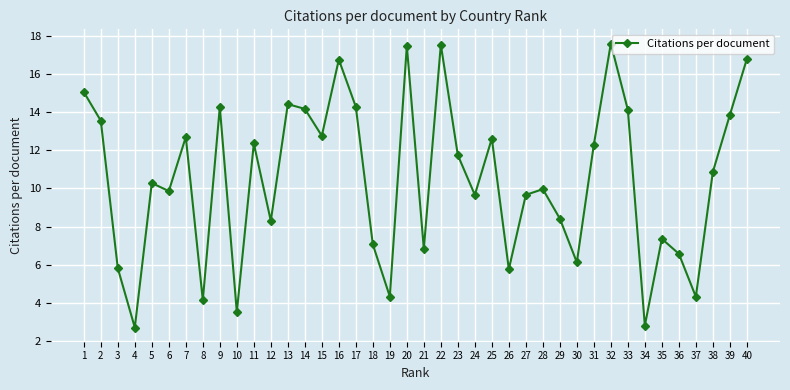

The value at 7 is 17.2. True or false?

False